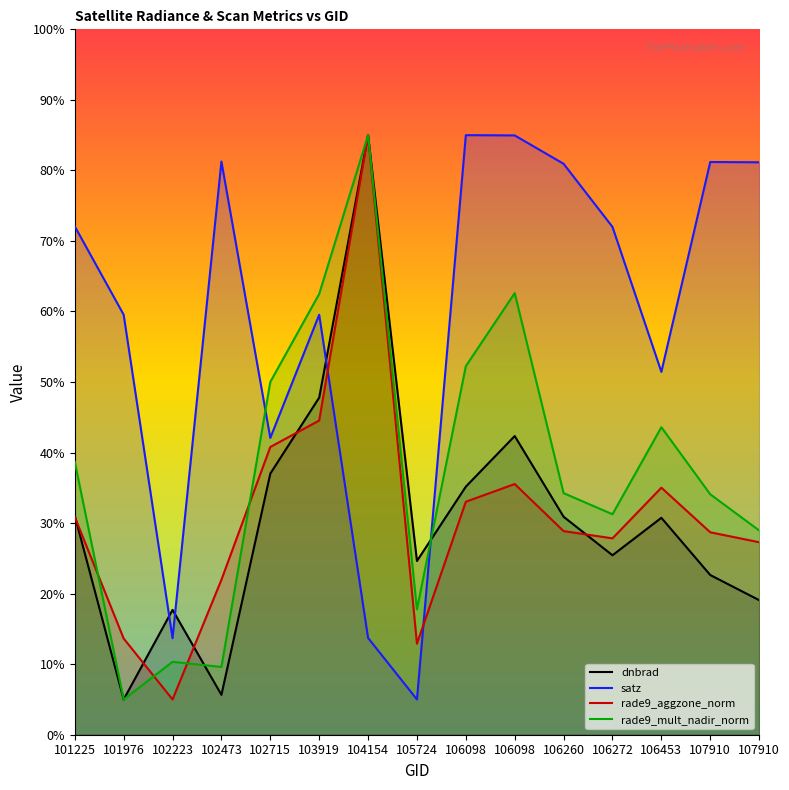

True or false: satz has a value of 51.4 at 106453.

True